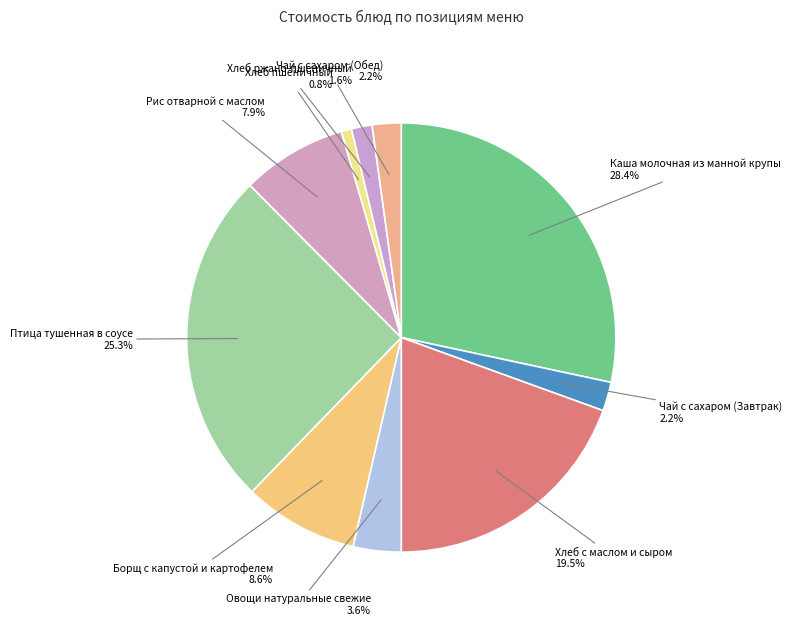

What is the smallest slice in the pie chart?

Хлеб пшеничный